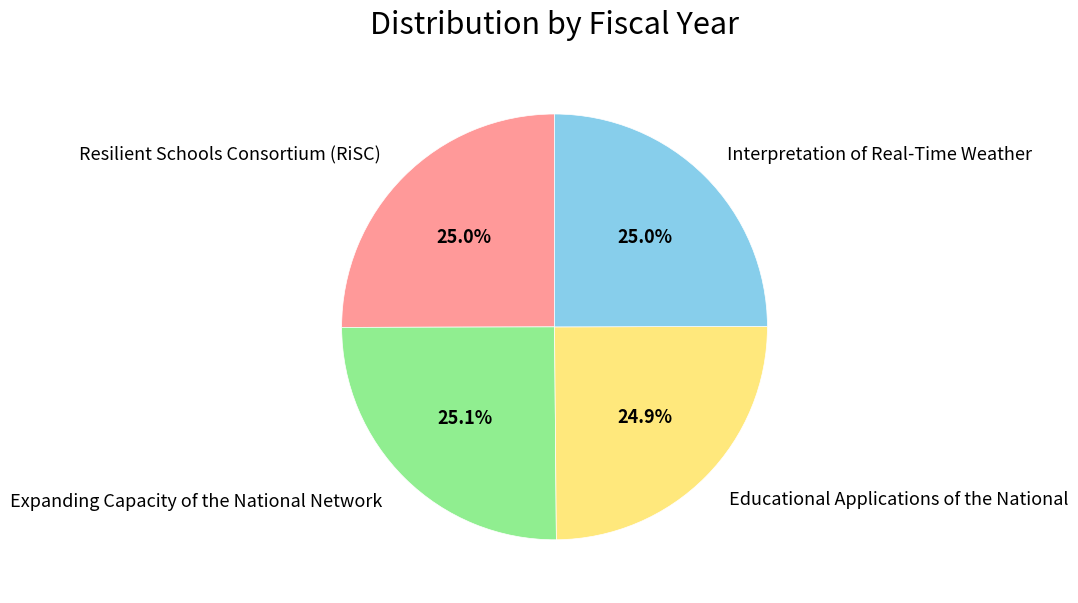

Does any single category account for the majority?

No